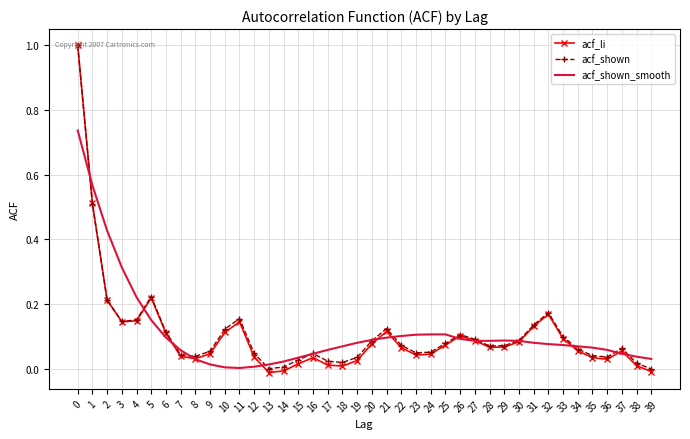

Is the value of acf_shown at 7 greater than the value of acf_li at 2?

No